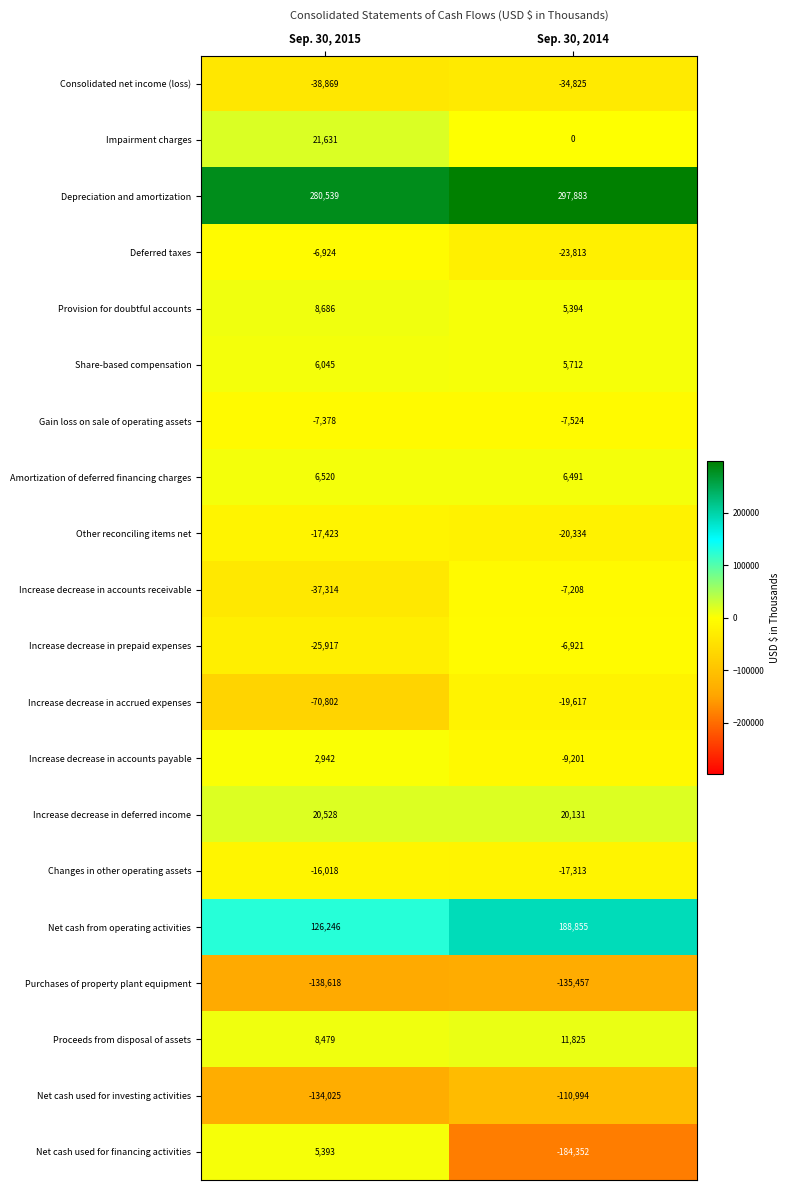

What is the spread (max minus min) of values at Sep. 30, 2014?

482235